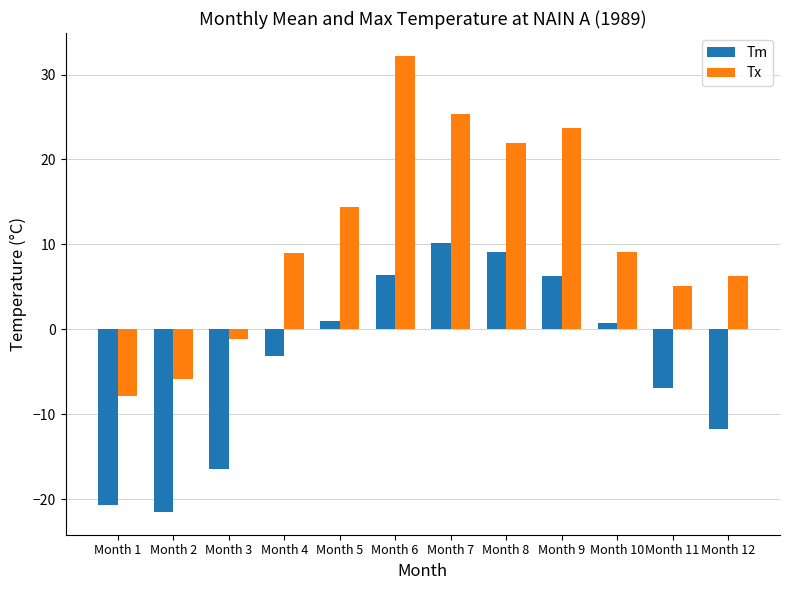

Which series has the largest total across all categories?

Tx